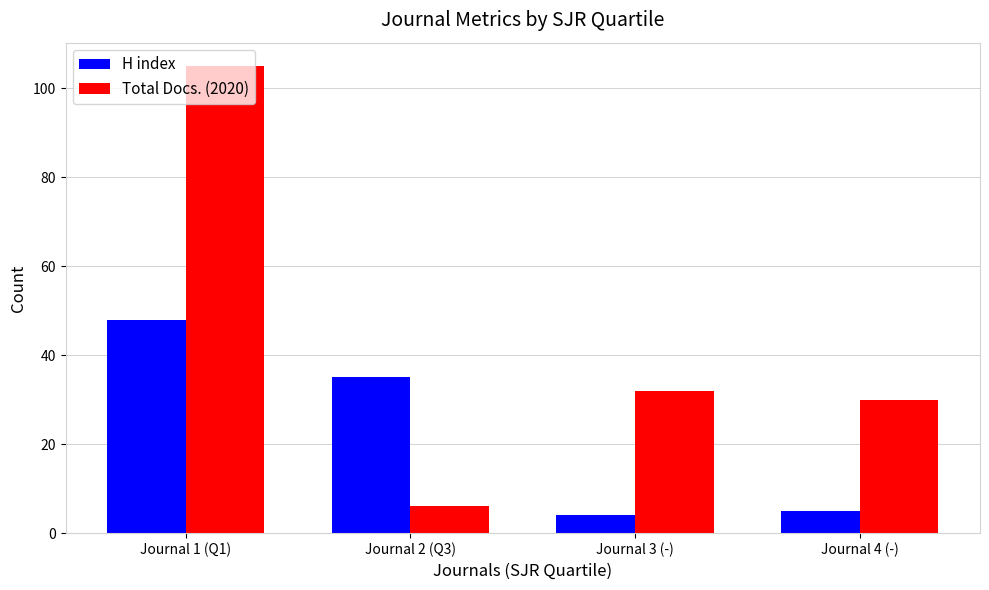

Which series has the widest spread of values?

Total Docs. (2020)